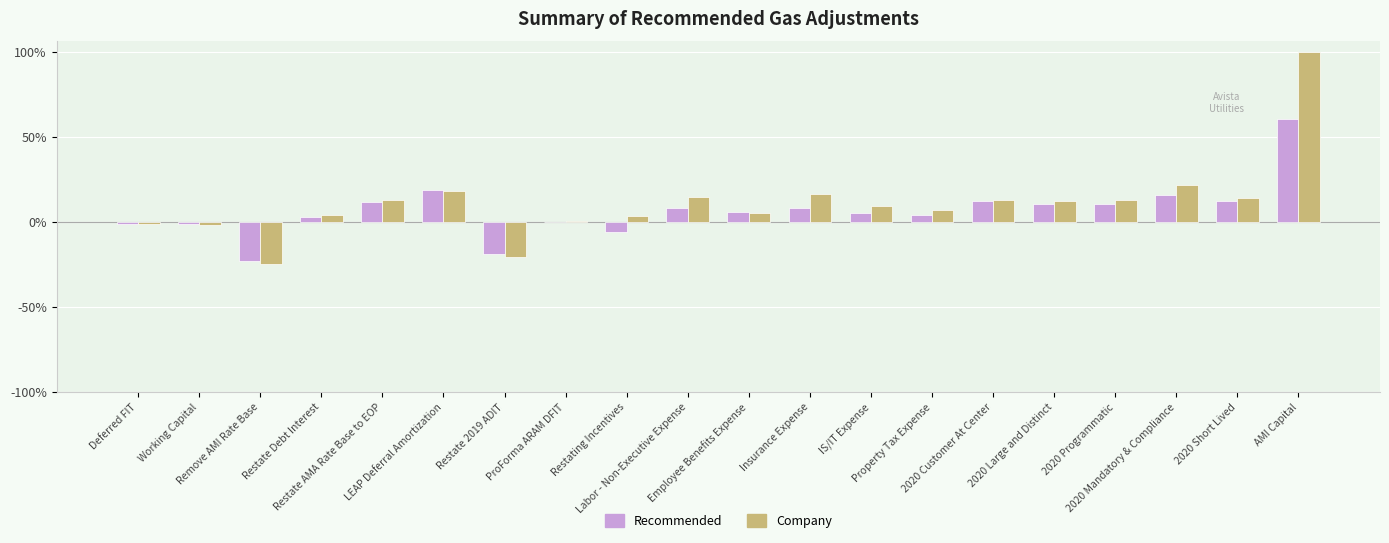

At which category is the sum across all series the highest?

AMI Capital